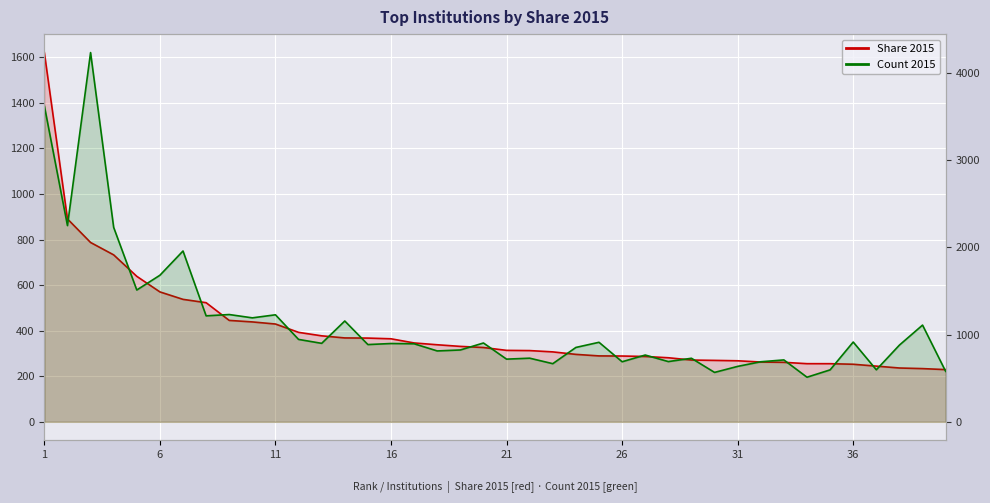

What is the difference between the maximum and minimum values in the Share 2015 series?

1391.3